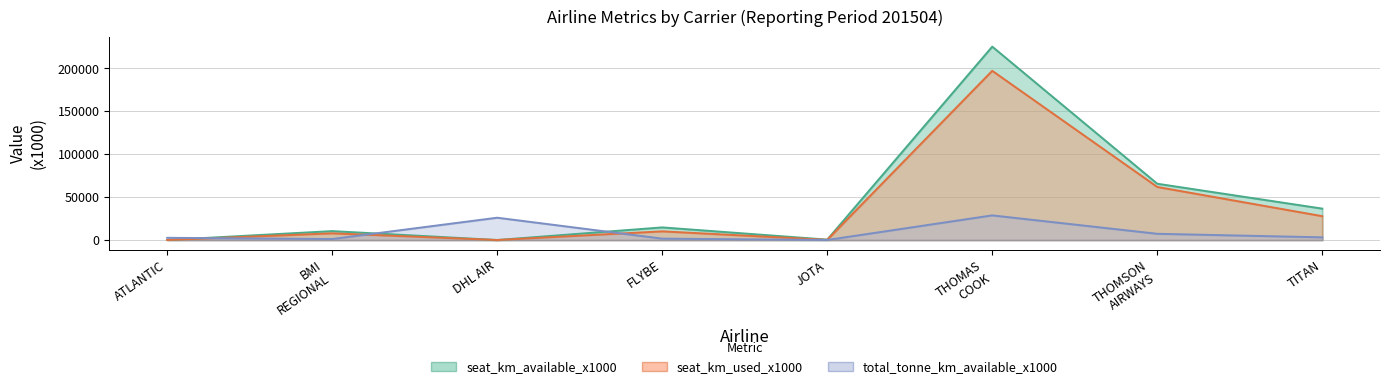

Where does the seat_km_available_x1000 series first go above 14688?

THOMAS COOK